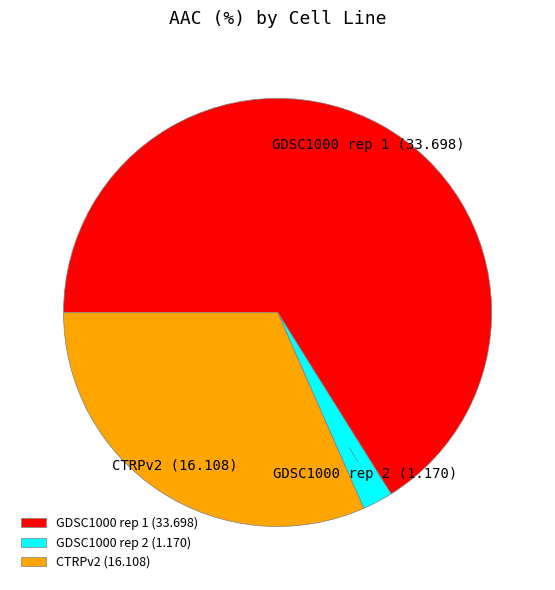

Count the number of slices in the pie.

3